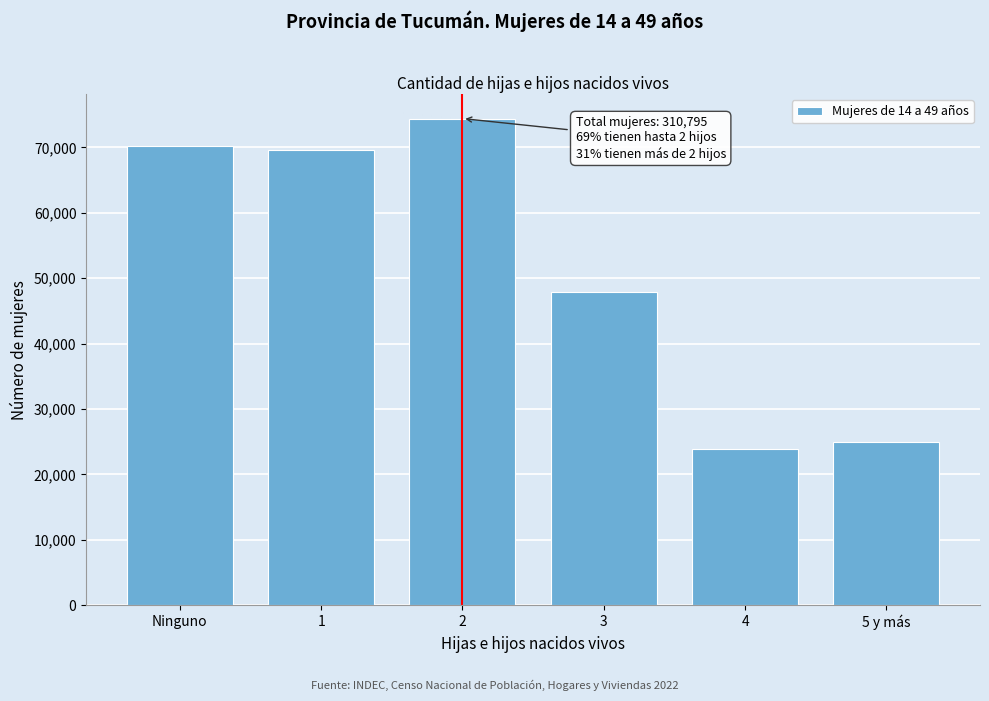

Reading right to left, list all the values displayed in this chart.

5 y más=24963	4=23826	3=47827	2=74419	1=69577	Ninguno=70183